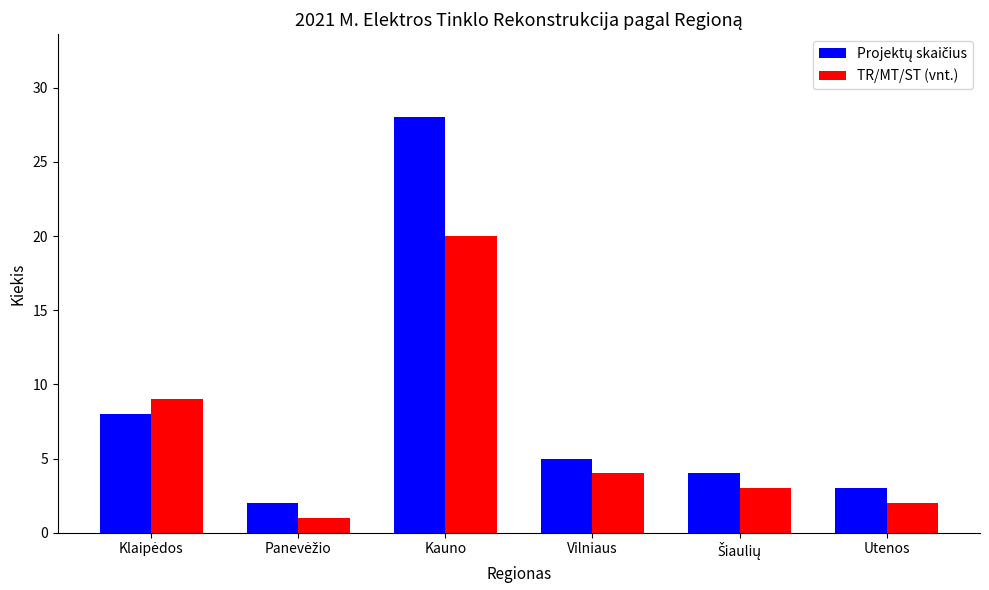

What is the total value across all series at Kauno?

48